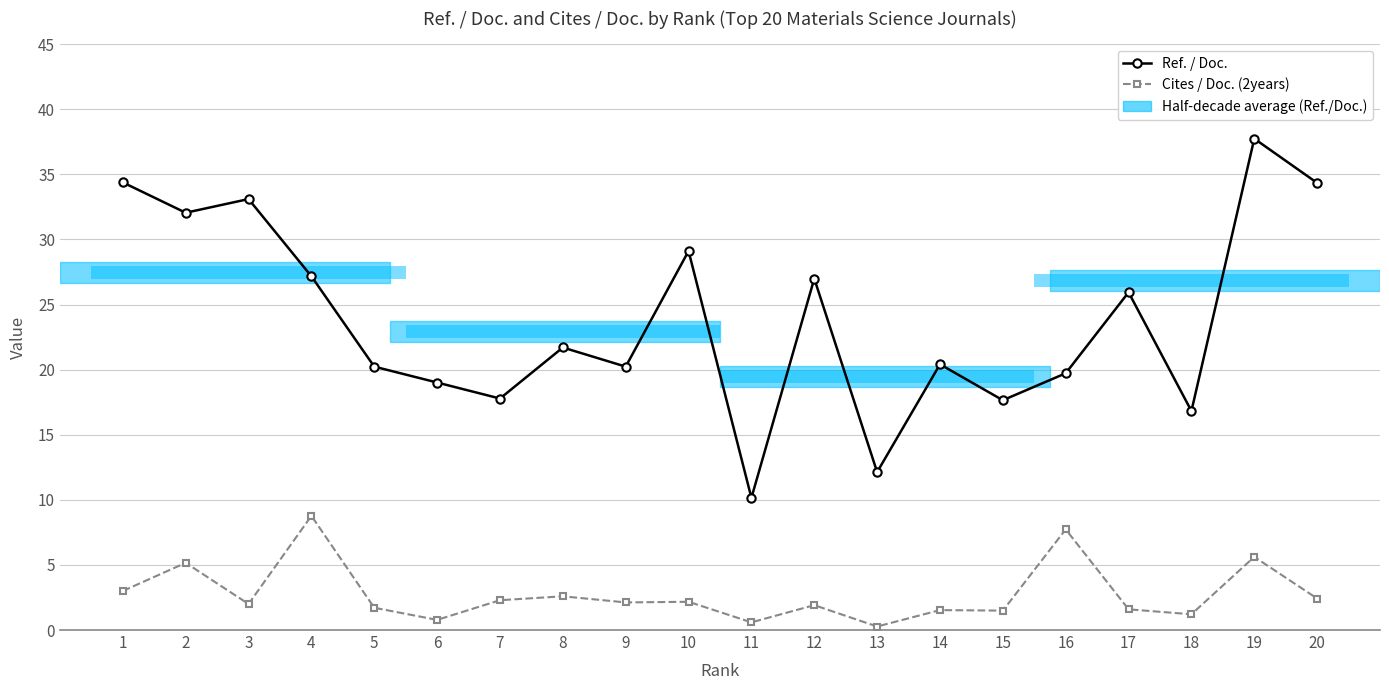

Does the chart display data point markers on the line(s)?

Yes